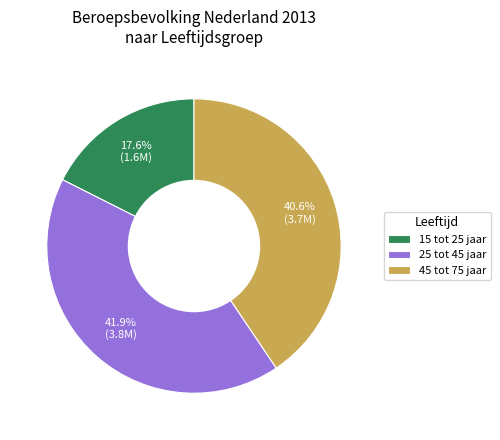

Combined, what portion of the pie is 25 tot 45 jaar and 15 tot 25 jaar?

59.4%